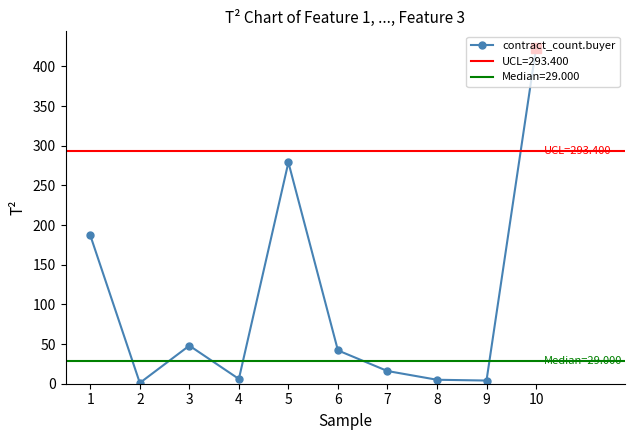

How many points are lower than both their immediate neighbors (excluding endpoints)?

3